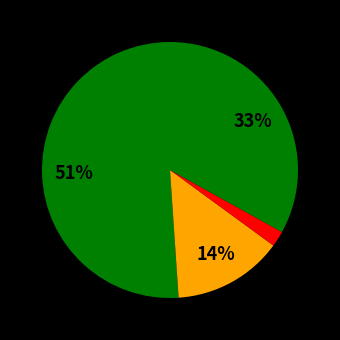

Is there a majority slice in this chart?

Yes